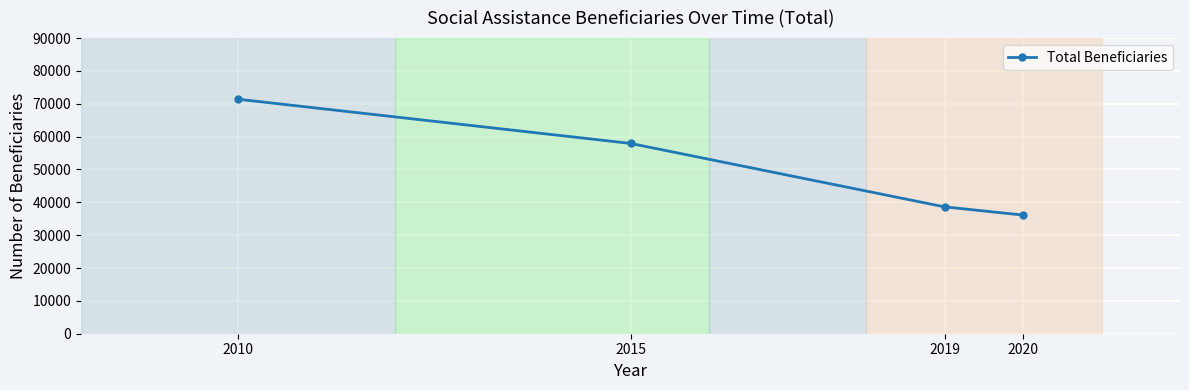

The chart shows a value of 71391 at 2010. True or false?

True